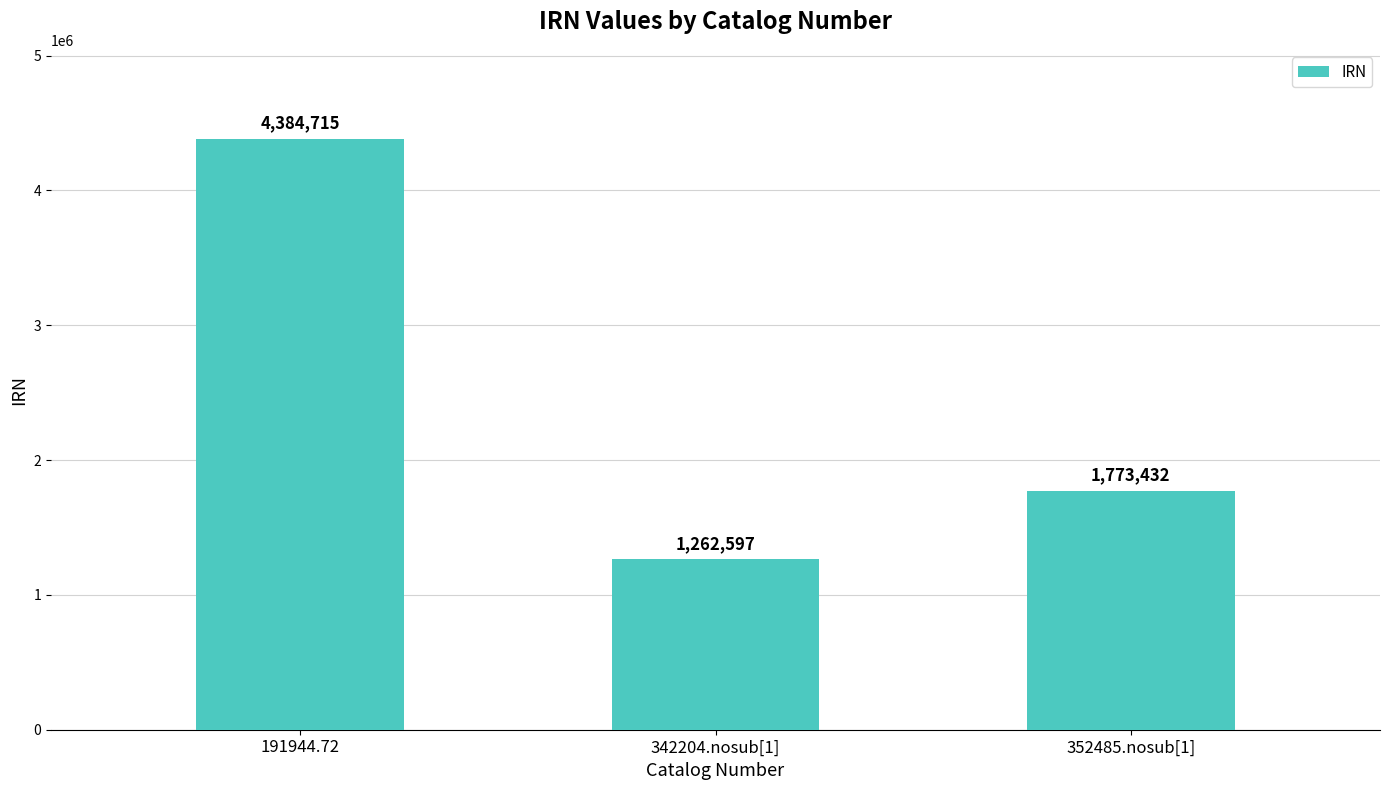

List the labels in order of value, largest first.

191944.72, 352485.nosub[1], 342204.nosub[1]